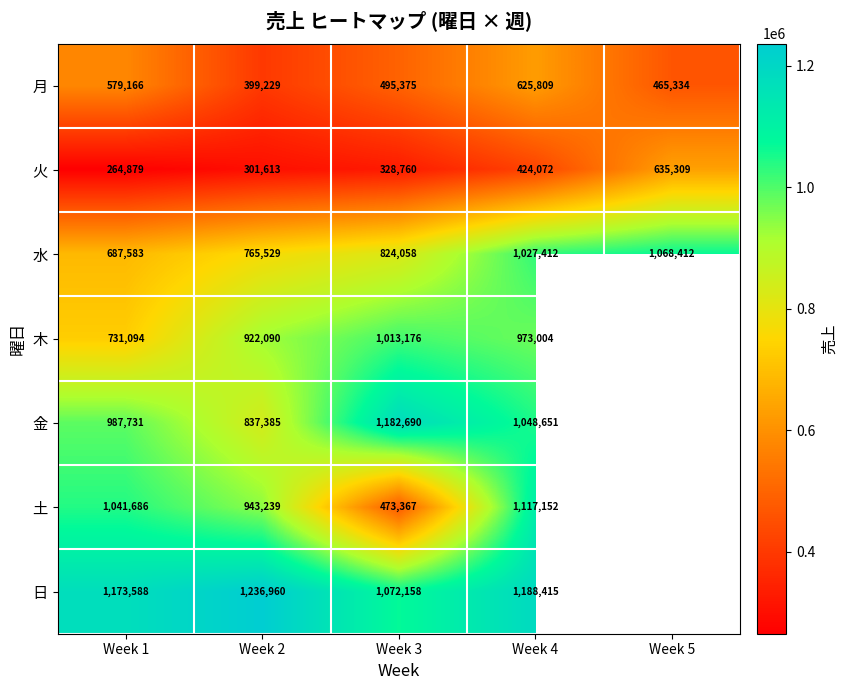

What is the sum of all 月 values?

2564913